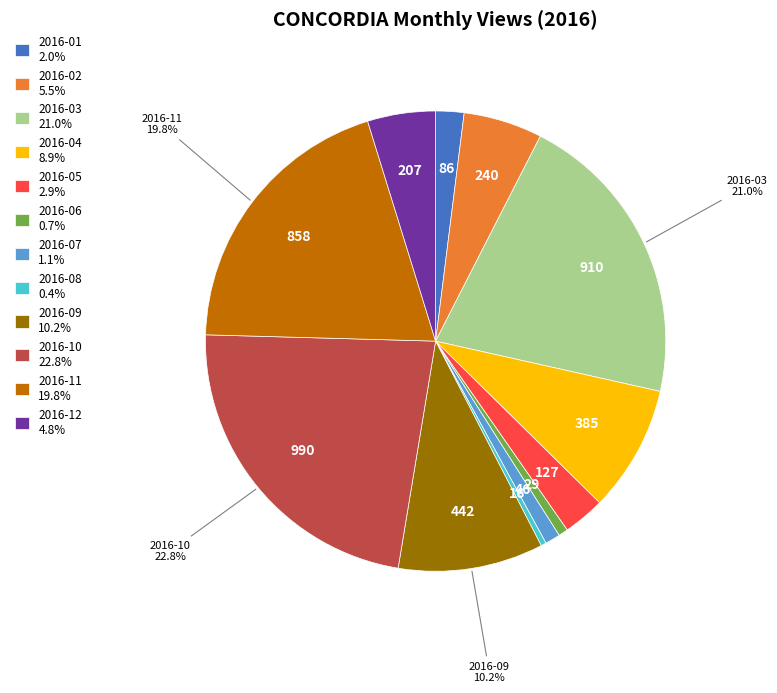

Count the number of slices in the pie.

12